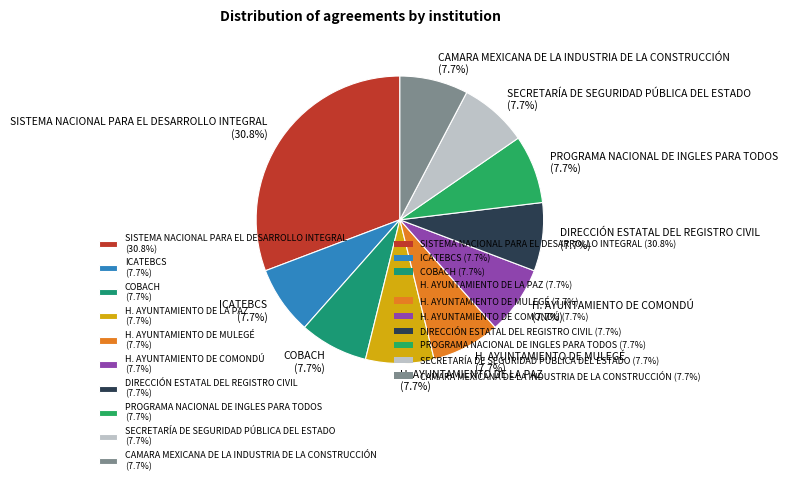

Does H. AYUNTAMIENTO DE COMONDÚ account for over 50% of the chart?

No